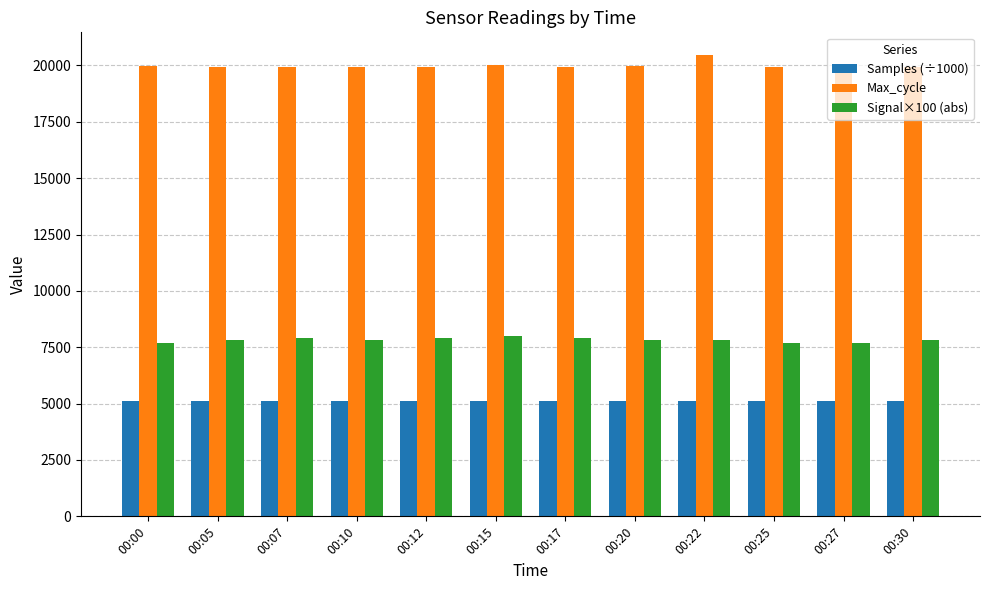

What is the spread (max minus min) of values at 00:15?

14904.2